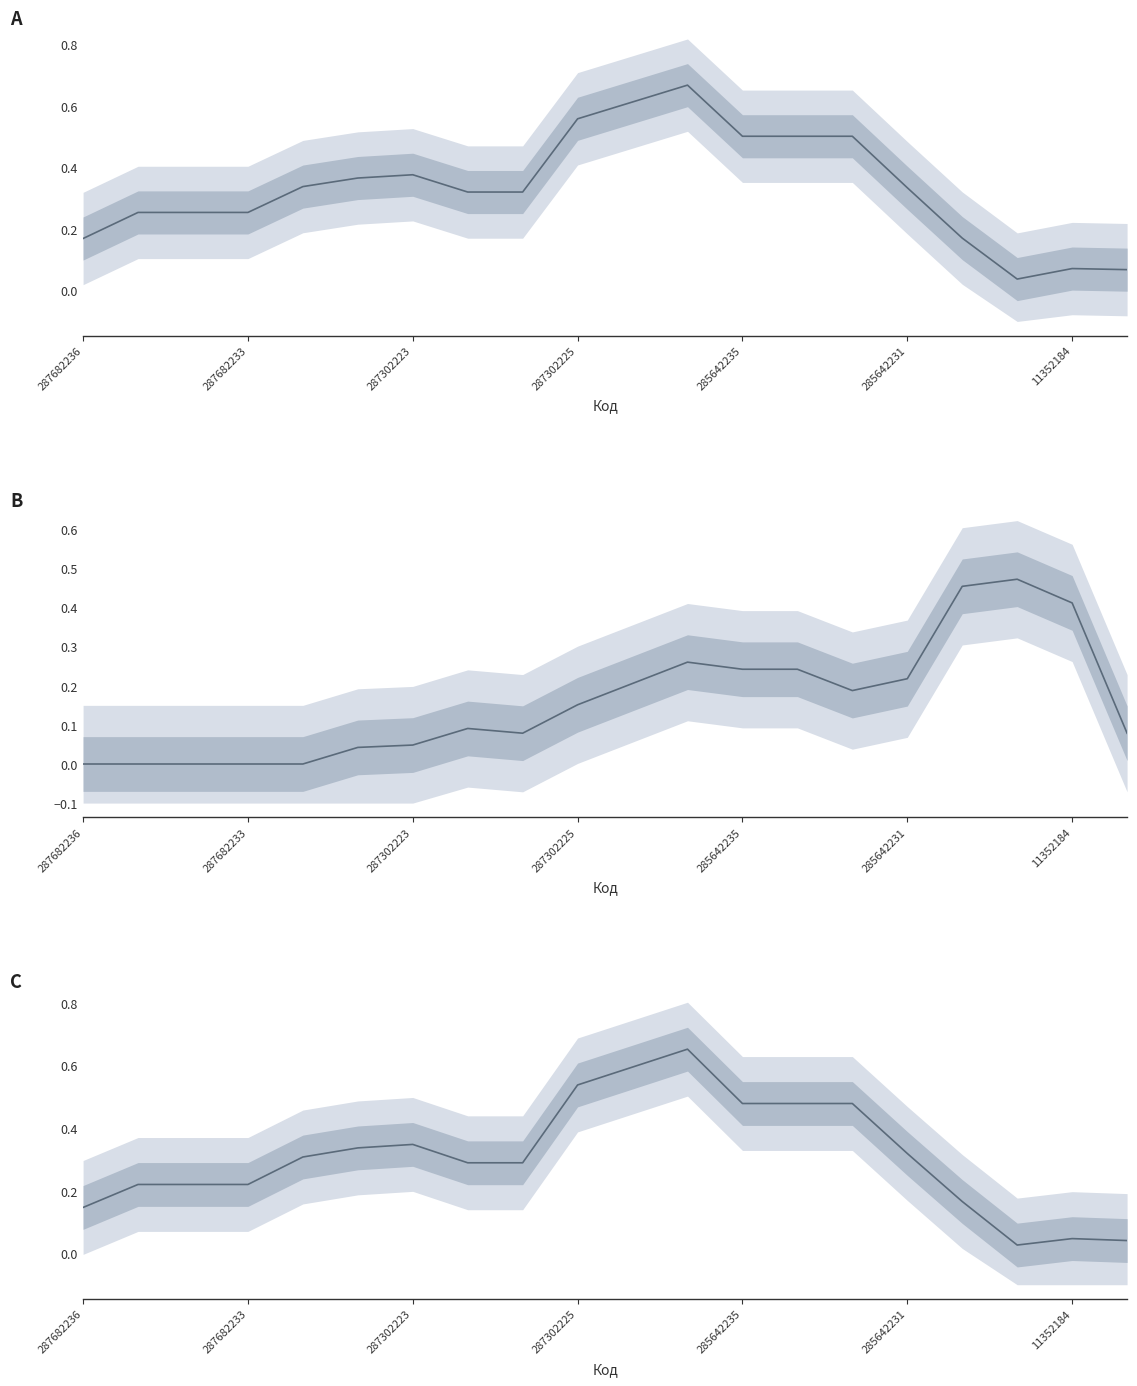

What is the sum of all Ціна values?

6.7